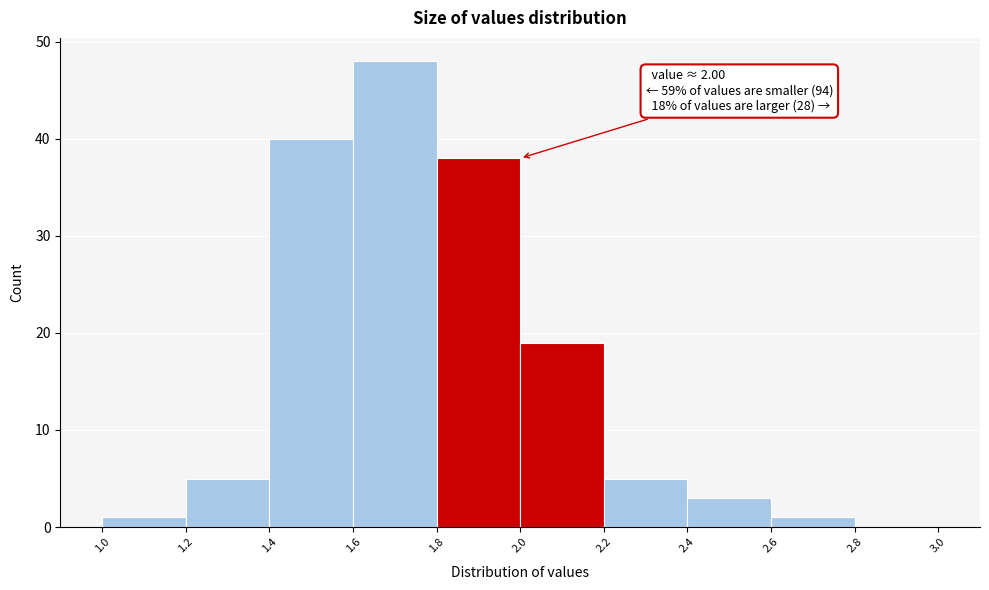

Over which range of the x-axis is the bar tallest?

1.6 to 1.8